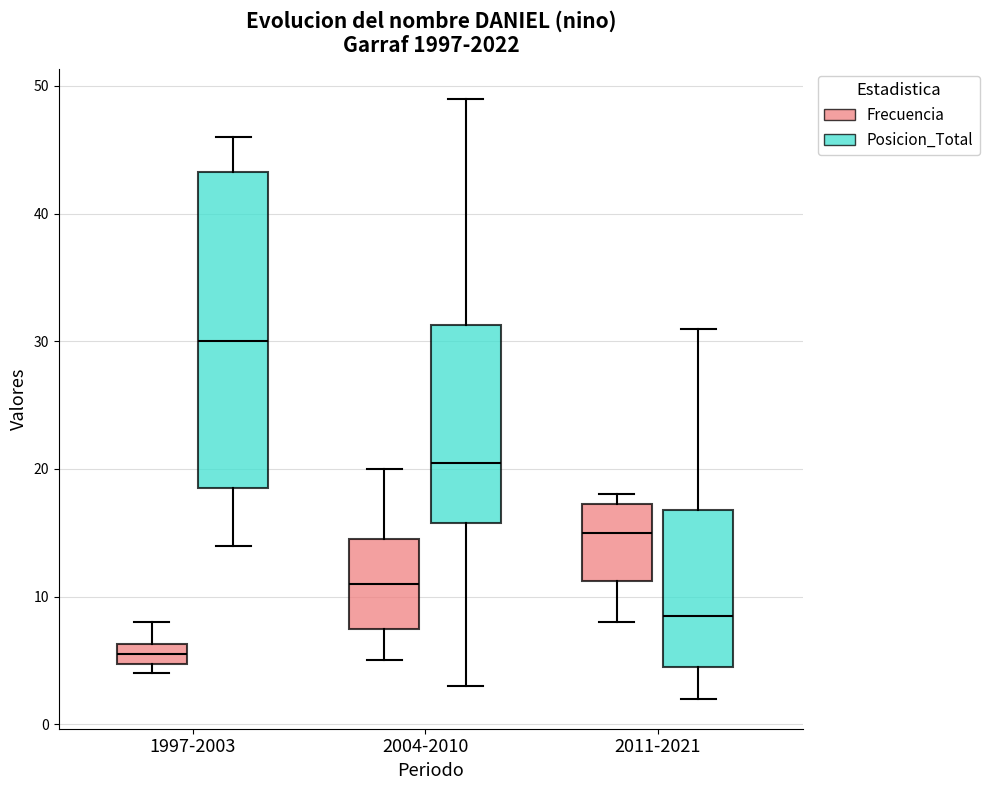

Reading left to right, transcribe this box plot: for each box, give where its median line is, the range the box spans, and where its two whiskers end, as read against the y-axis. The values are not printed on the chart, so give them approximately, as read against the axis.

1997-2003 (Frecuencia): median 6 (inside the box), box 5 to 6, whiskers 4 to 8
1997-2003 (Posicion_Total): median 30, box 19 to 43, whiskers 14 to 46
2004-2010 (Frecuencia): median 11, box 8 to 15, whiskers 5 to 20
2004-2010 (Posicion_Total): median 21, box 16 to 31, whiskers 3 to 49
2011-2021 (Frecuencia): median 15, box 11 to 17, whiskers 8 to 18
2011-2021 (Posicion_Total): median 9, box 5 to 17, whiskers 2 to 31